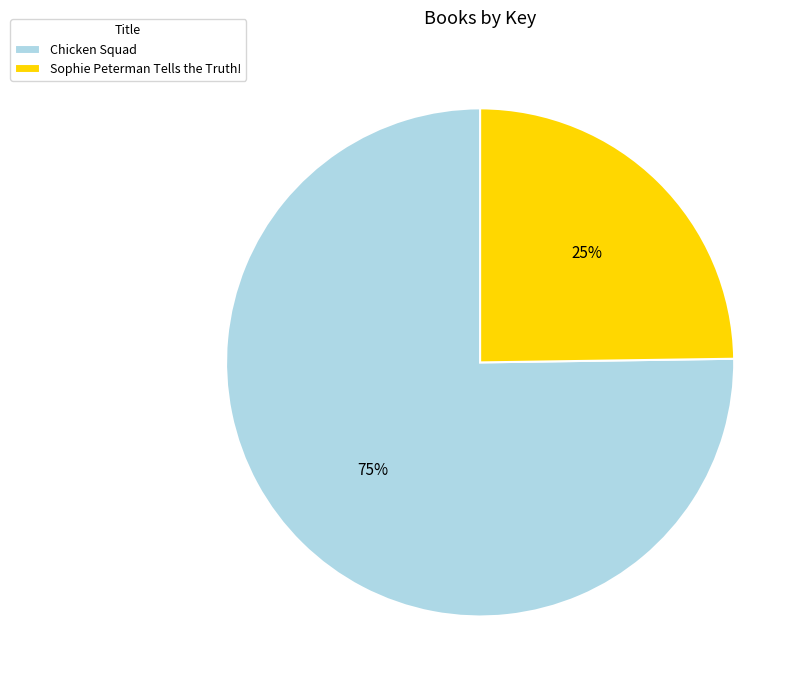

How many segments does this pie chart have?

2